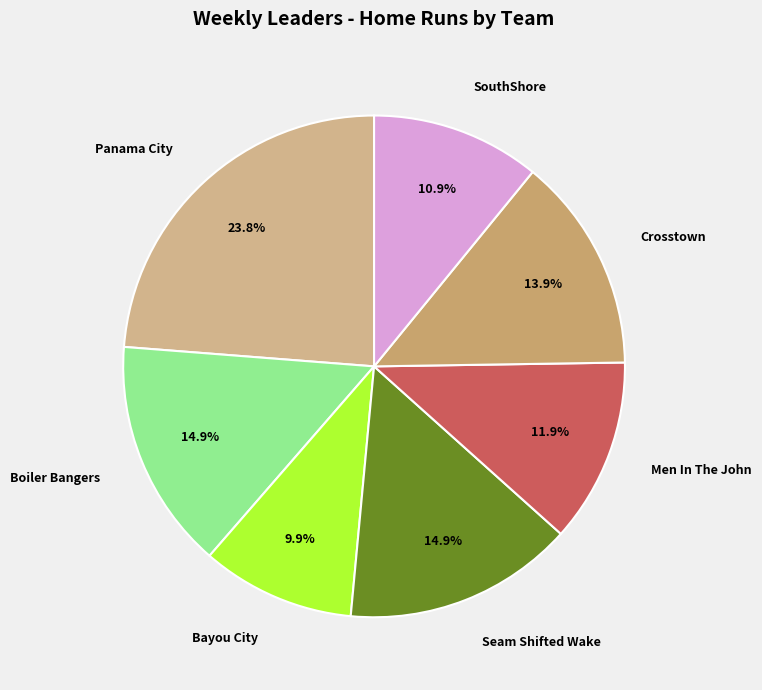

What is the largest slice in the pie chart?

Panama City